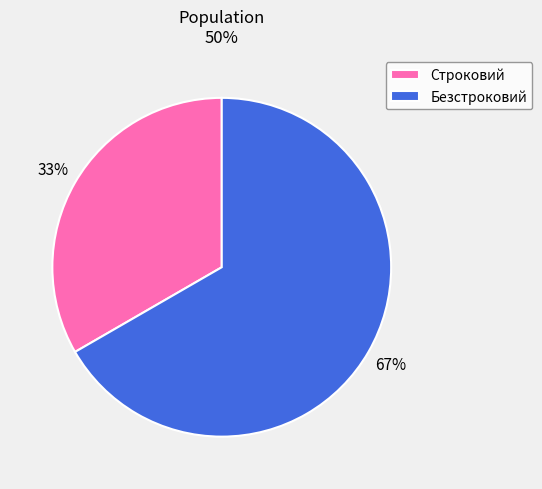

How many segments does this pie chart have?

2